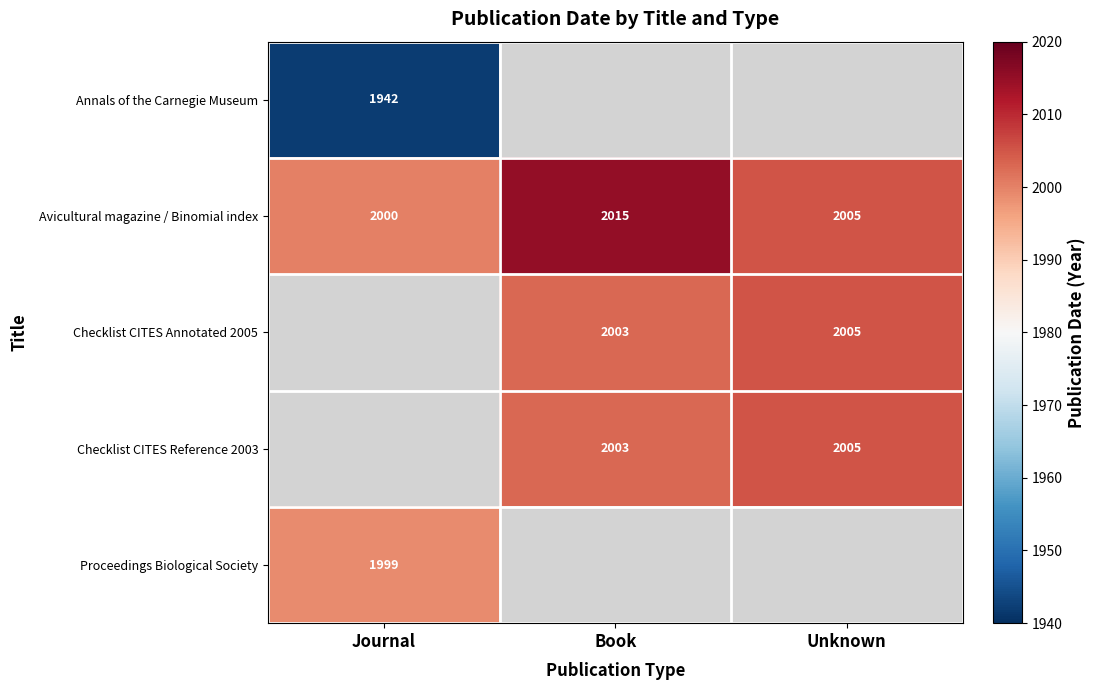

True or false: Checklist CITES Annotated 2005 has a value of 3152 at Book.

False